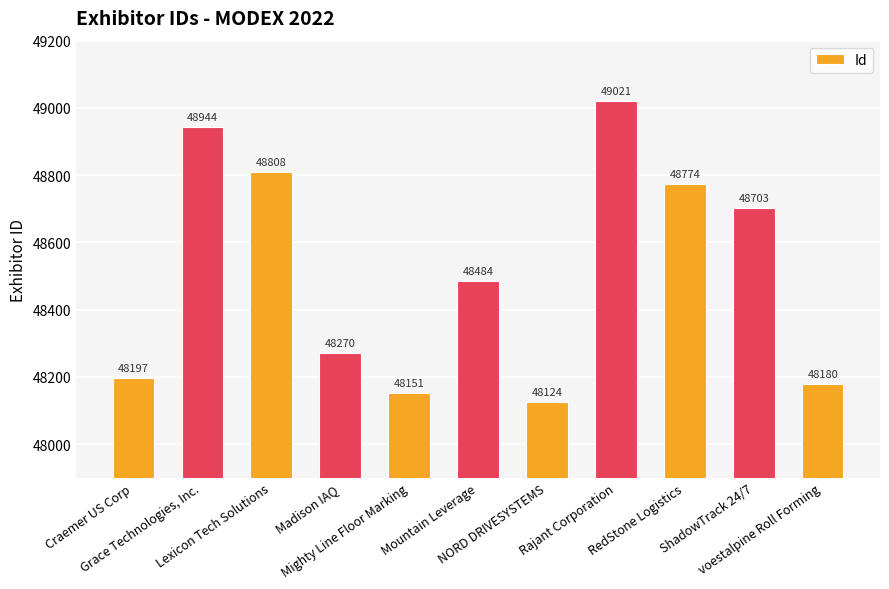

Count the number of data series in this chart.

1